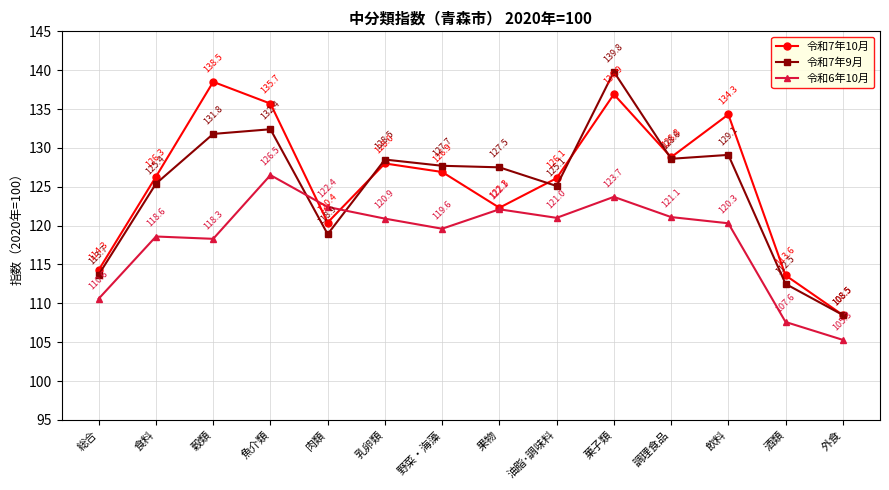

True or false: 令和7年9月 has a value of 218.5 at 食料.

False